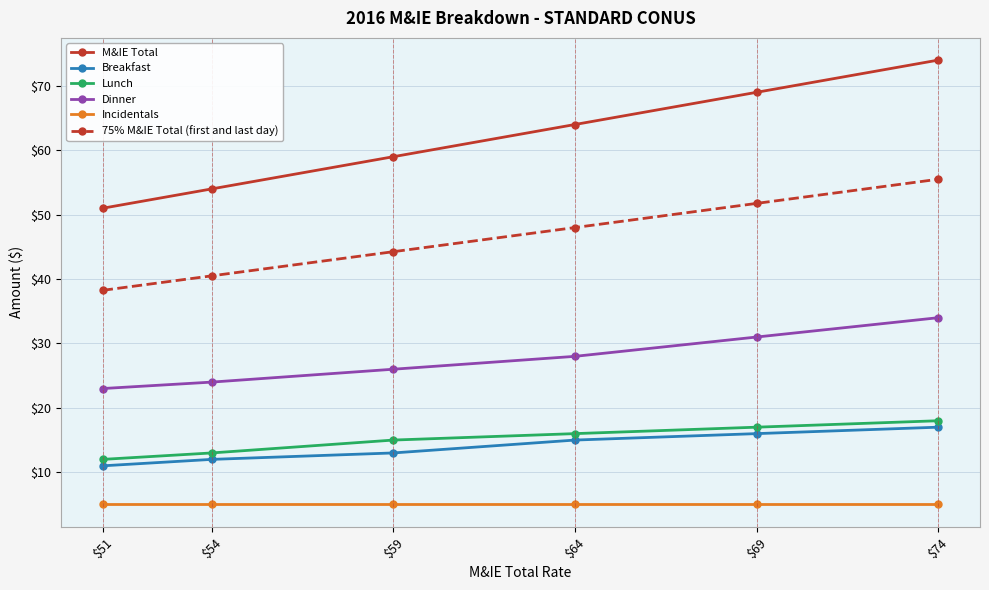

Between $51 and $59, which series saw the biggest shift?

M&IE Total